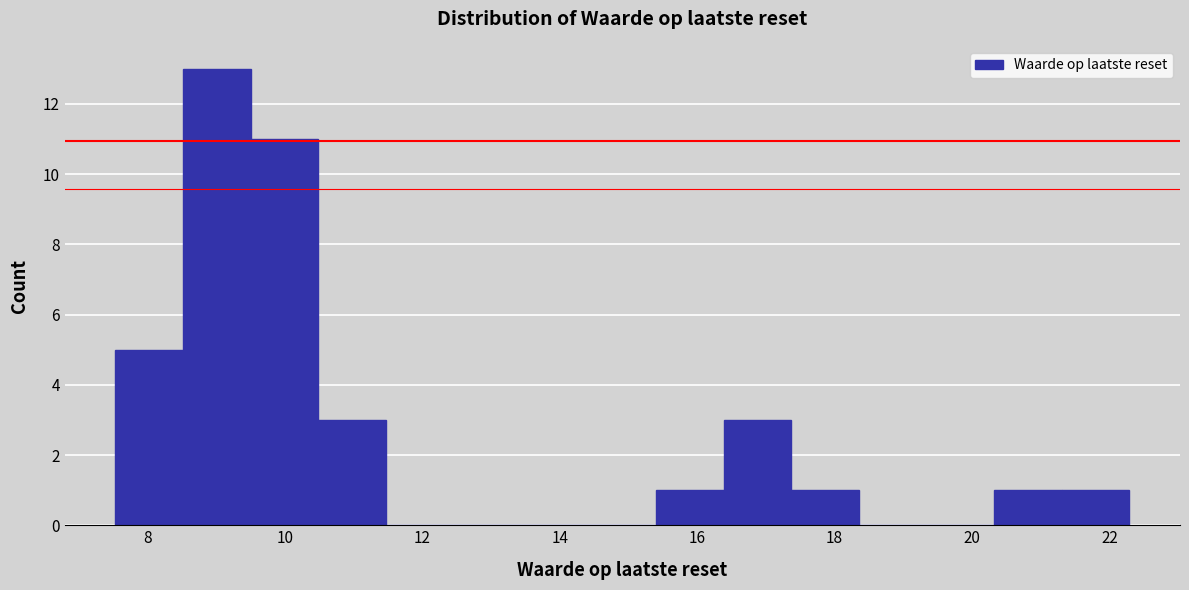

Reading left to right, list every bar in this chart as the range it spans on the x-axis followed by its height. Neither the bar edges nor the heights are printed on the chart, so give them approximately, as read against the axes.

7.6 to 8.6: 5
8.6 to 9.4: 13
9.4 to 10.4: 11
10.4 to 11.4: 3
11.4 to 12.4: 0
12.4 to 13.4: 0
13.4 to 14.4: 0
14.4 to 15.4: 0
15.4 to 16.4: 1
16.4 to 17.4: 3
17.4 to 18.4: 1
18.4 to 19.4: 0
19.4 to 20.4: 0
20.4 to 21.4: 1
21.4 to 22.2: 1